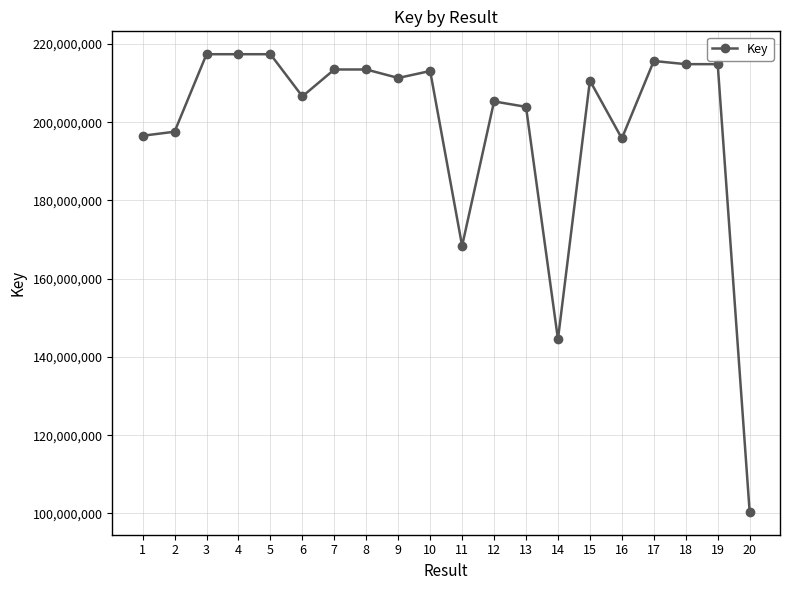

Which label corresponds to the smallest value in the chart?

20